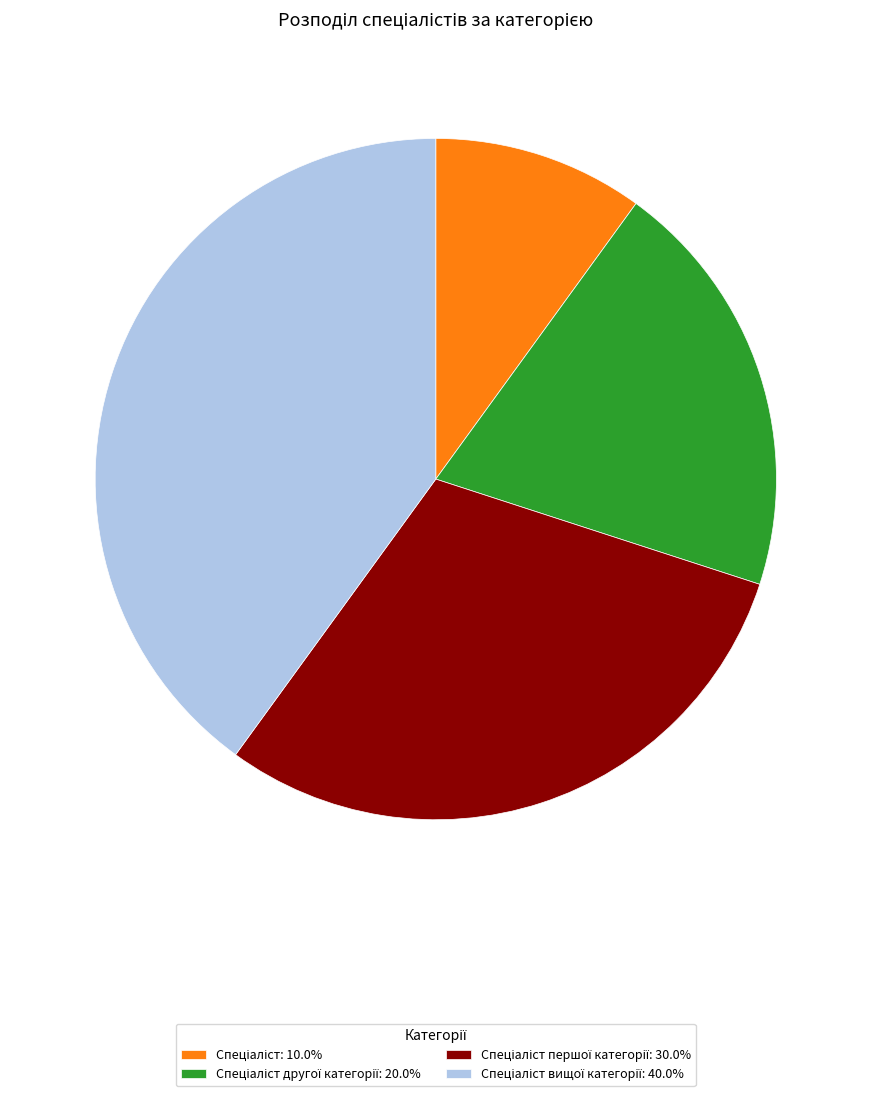

Is there any slice that represents more than half of the pie?

No